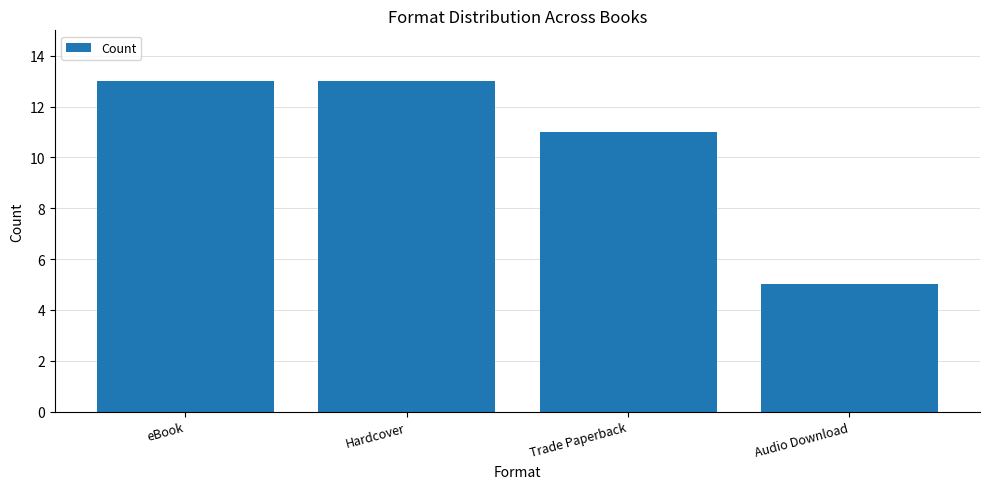

What is the minimum value shown in the chart?

5